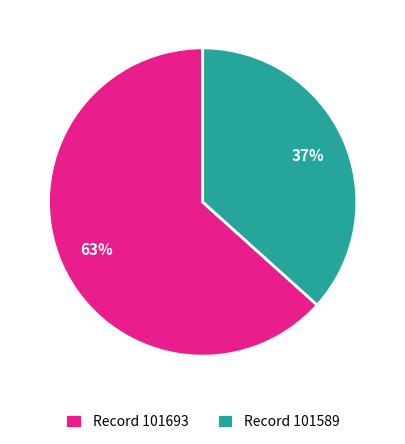

Count the number of slices in the pie.

2